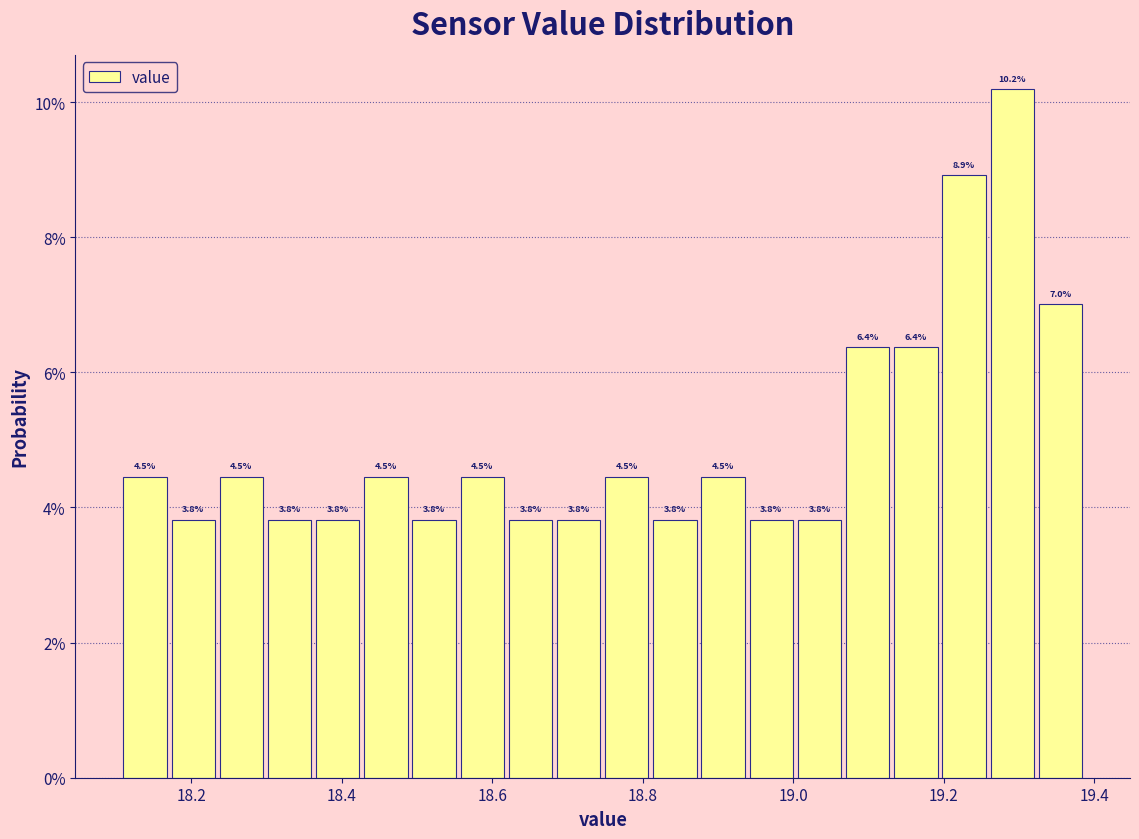

Around what value on the x-axis is the tallest bar? Give the approximate position of its centre, as read against the axis.

19.30